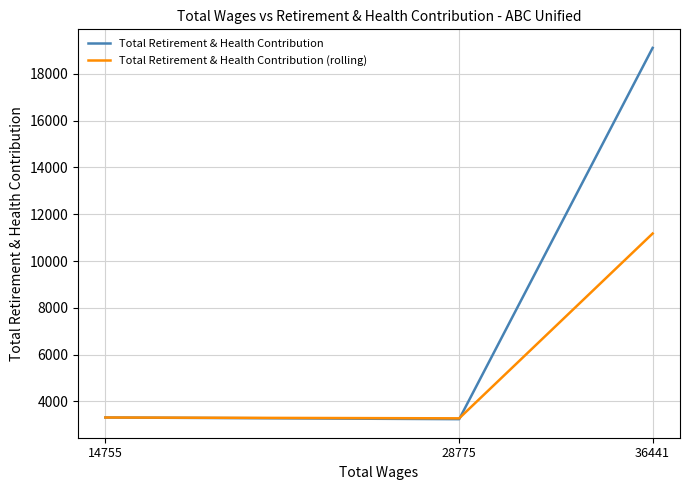

Which series has the largest range (max minus min)?

Total Retirement & Health Contribution